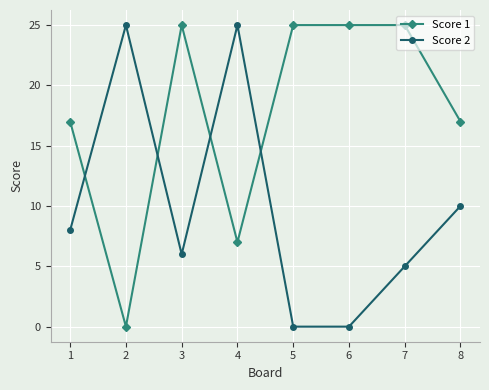

How many times do Score 1 and Score 2 cross each other?

4